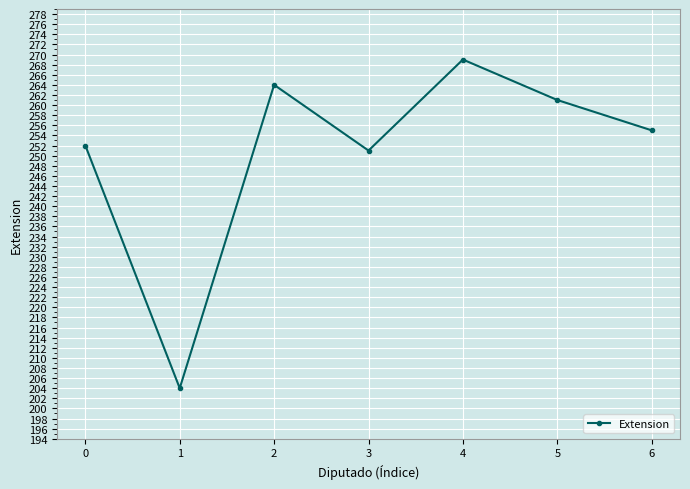

Is this an area chart (filled region under the line)?

No